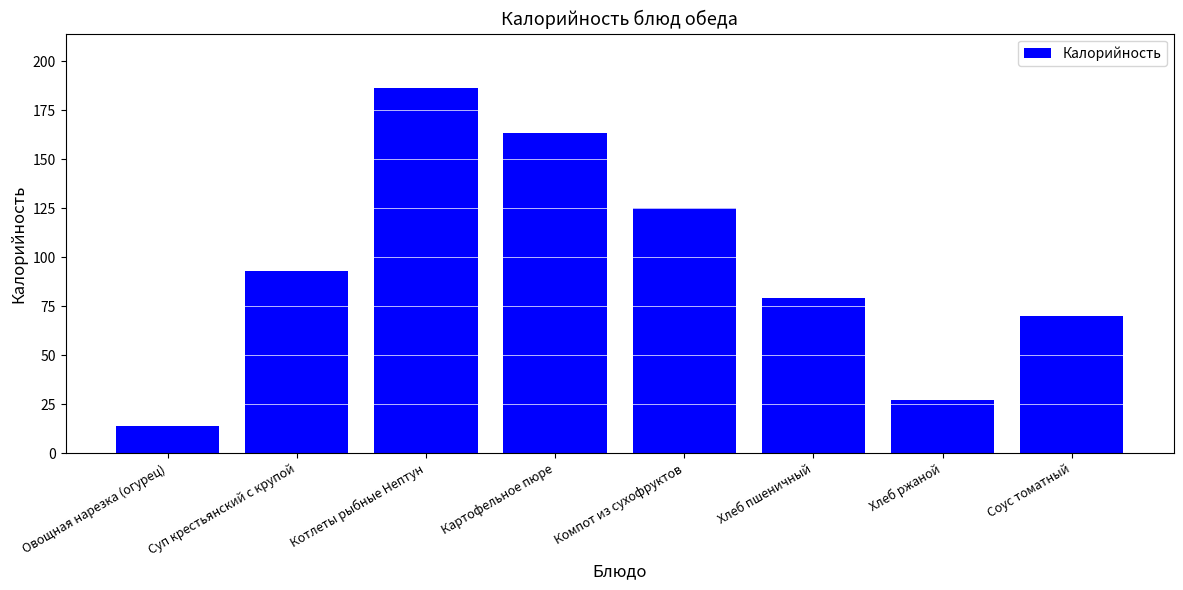

Where is the data nearest to the value 100?

Суп крестьянский с крупой